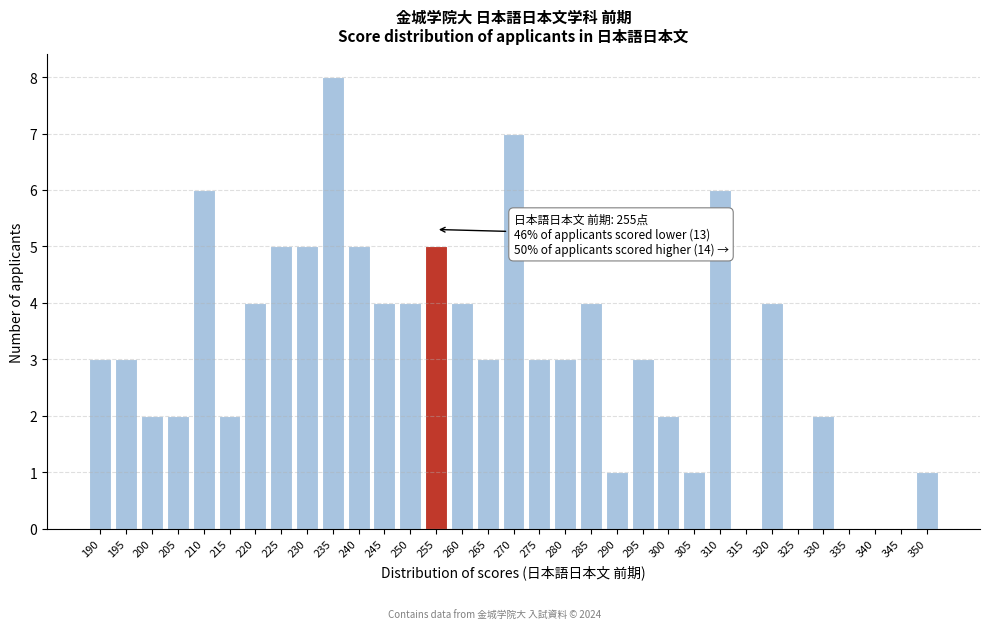

What is the greatest value displayed?

8